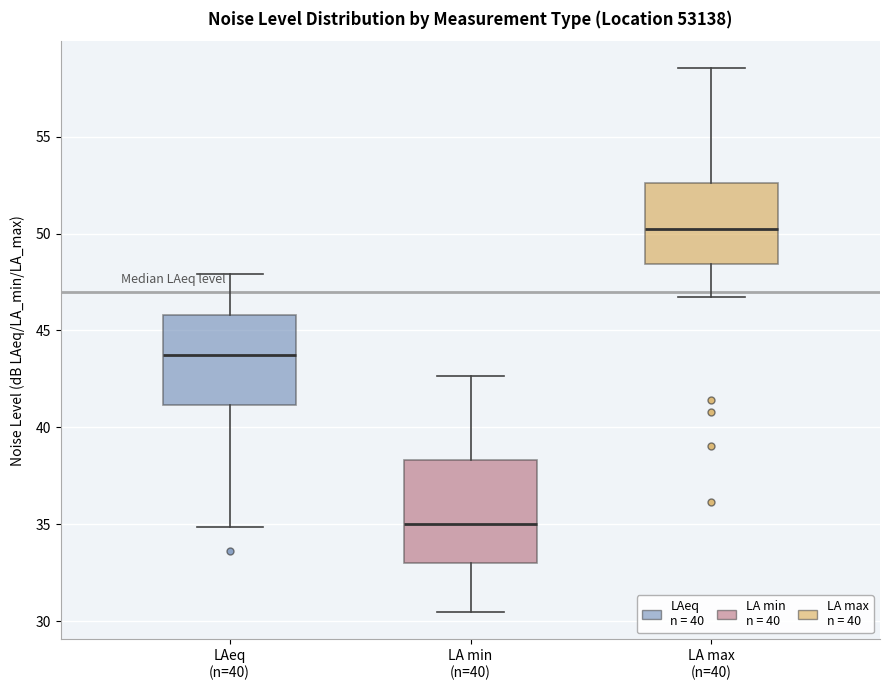

Reading left to right, read every box against the y-axis: the position of its median line, the range the box covers, and the ends of its whiskers. The values are not printed on the chart, so give them approximately, as read against the axis.

LAeq (n=40): median 43.5, box 41.0 to 46.0, whiskers 35.0 to 48.0
LA min (n=40): median 35.0, box 33.0 to 38.5, whiskers 30.5 to 42.5
LA max (n=40): median 50.0, box 48.5 to 52.5, whiskers 46.5 to 58.5